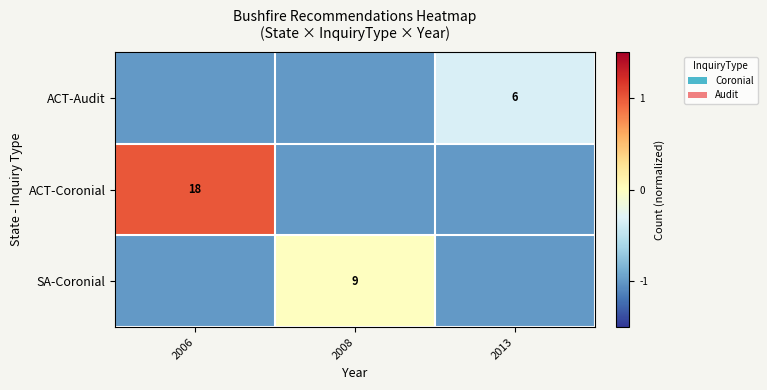

The value of SA-Coronial at 2008 is 9. True or false?

True